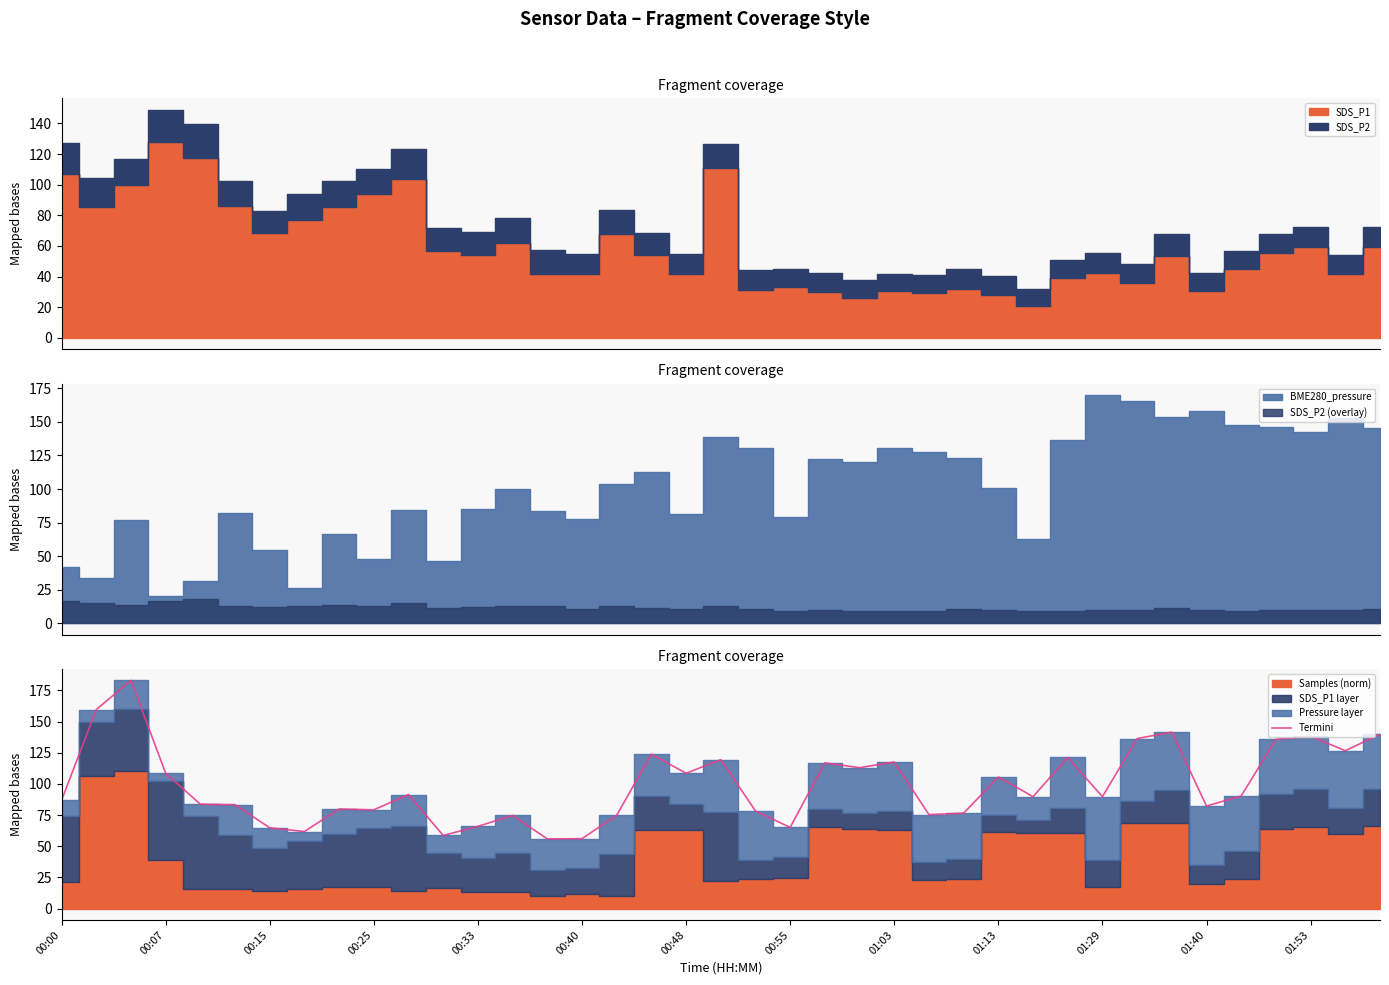

What is the difference between the second highest and second lowest values?

103.6